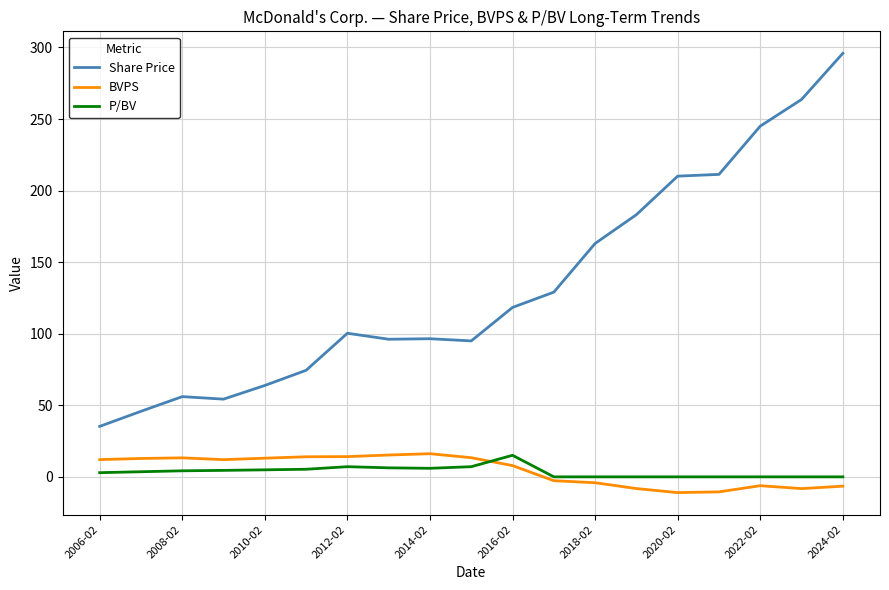

True or false: Share Price and BVPS cross at least once.

False